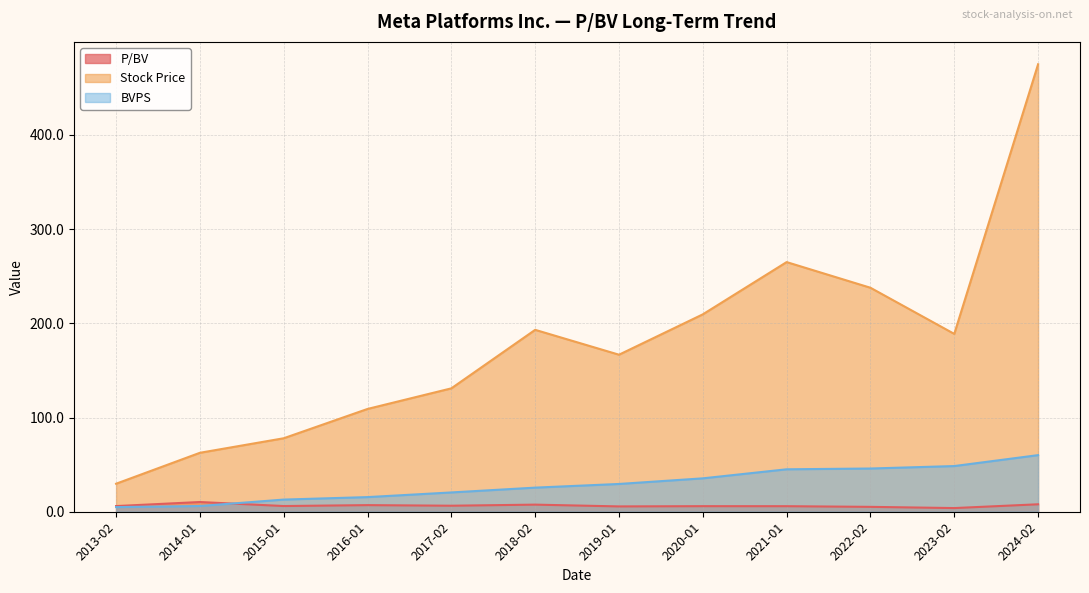

What is the average value of the P/BV series?

6.5